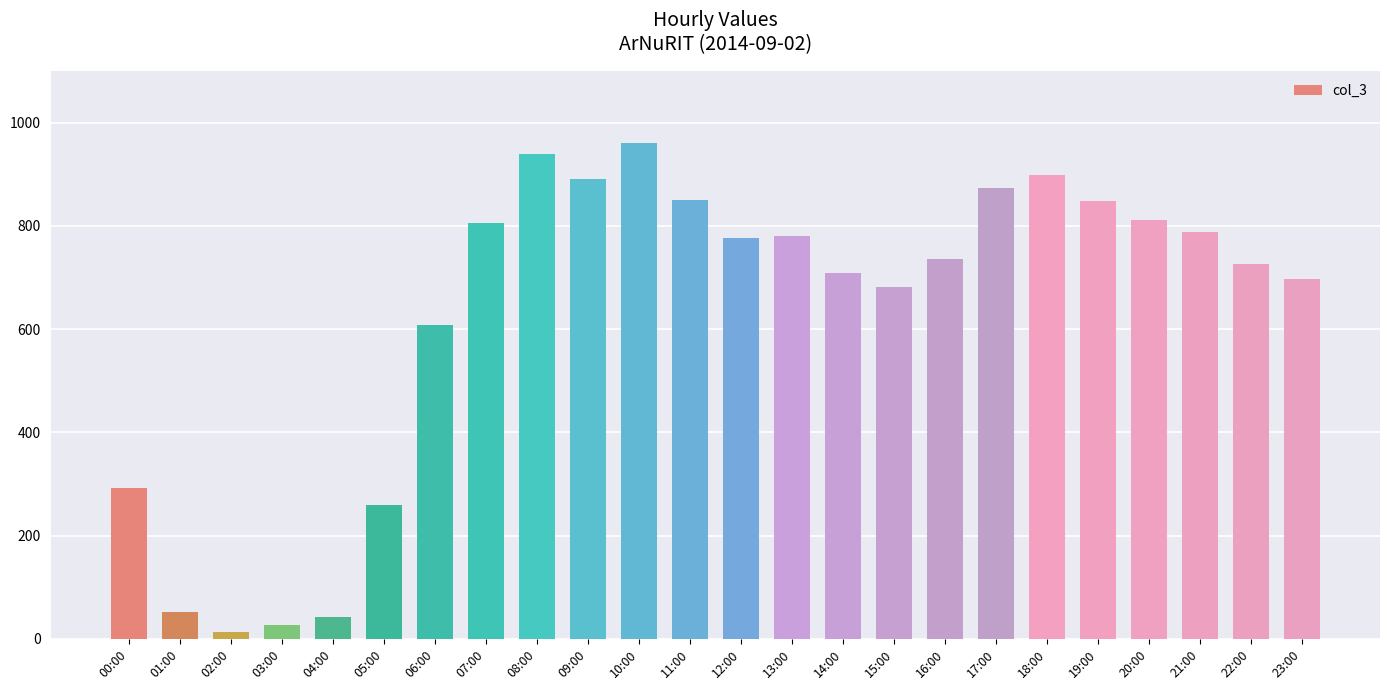

What is the ratio of the value at 05:00 to the value at 16:00?

0.4